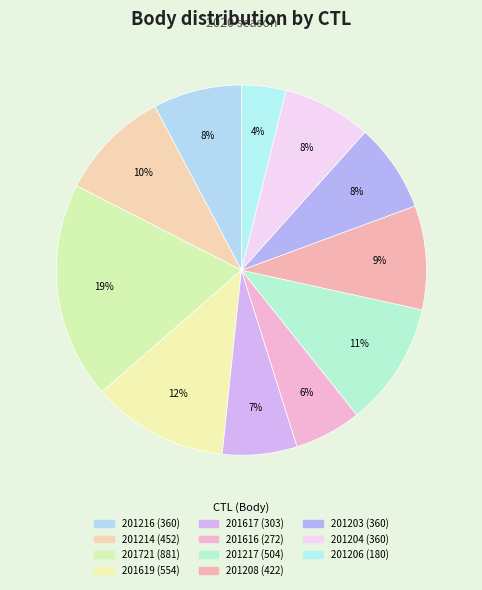

How many segments does this pie chart have?

11